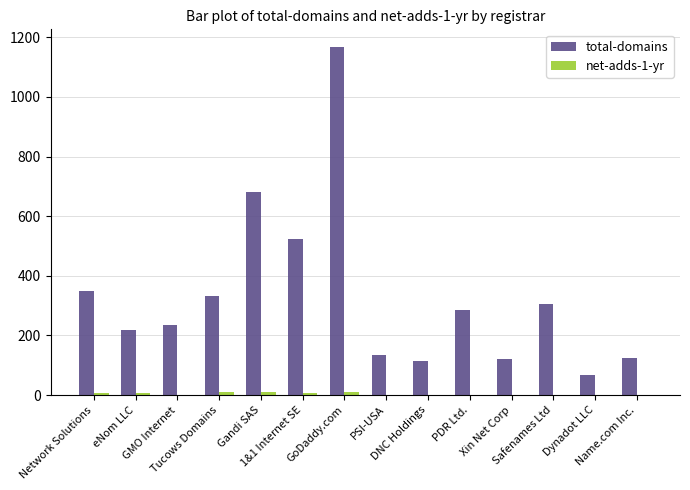

Which series has the largest total across all categories?

total-domains